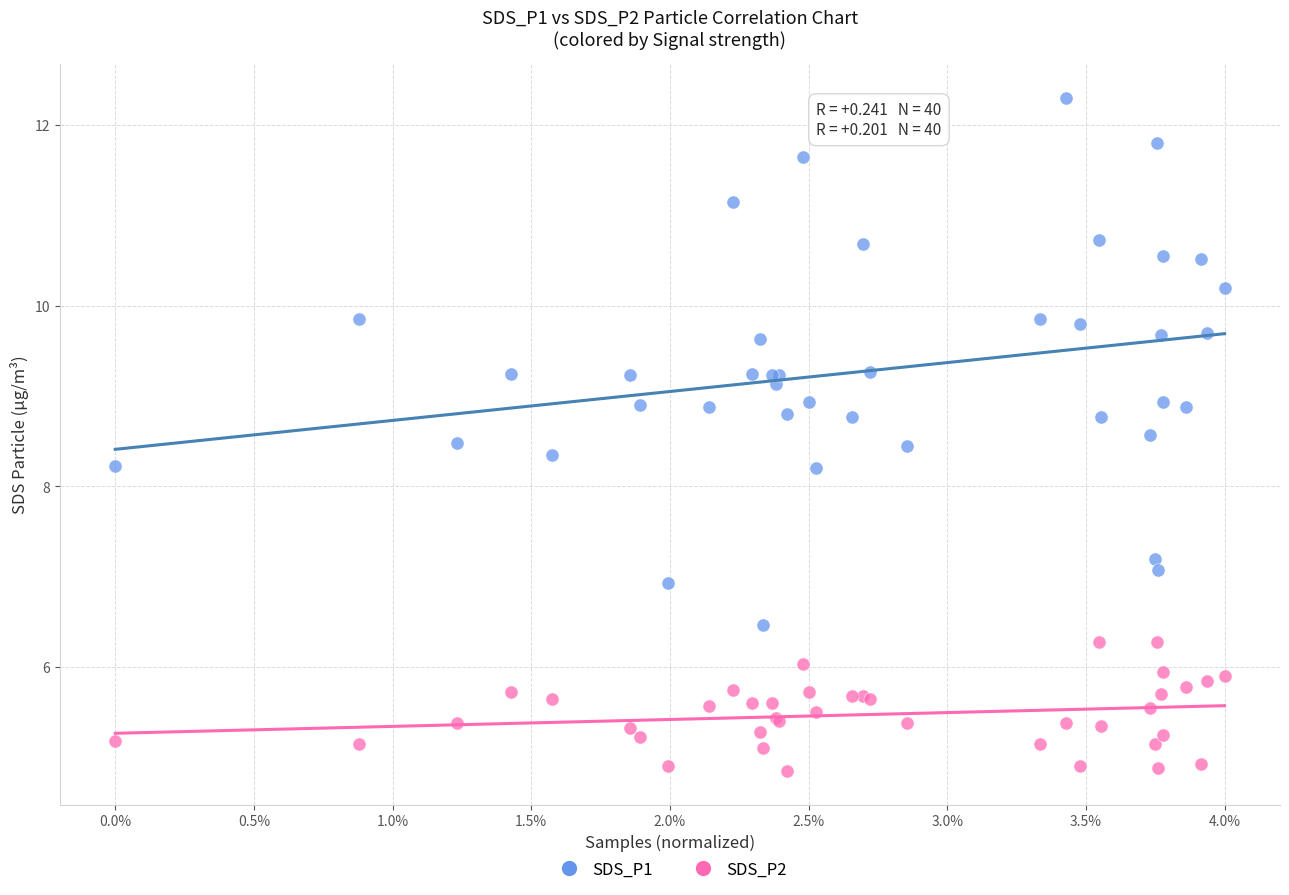

Which series has the widest spread of Y values?

SDS_P1